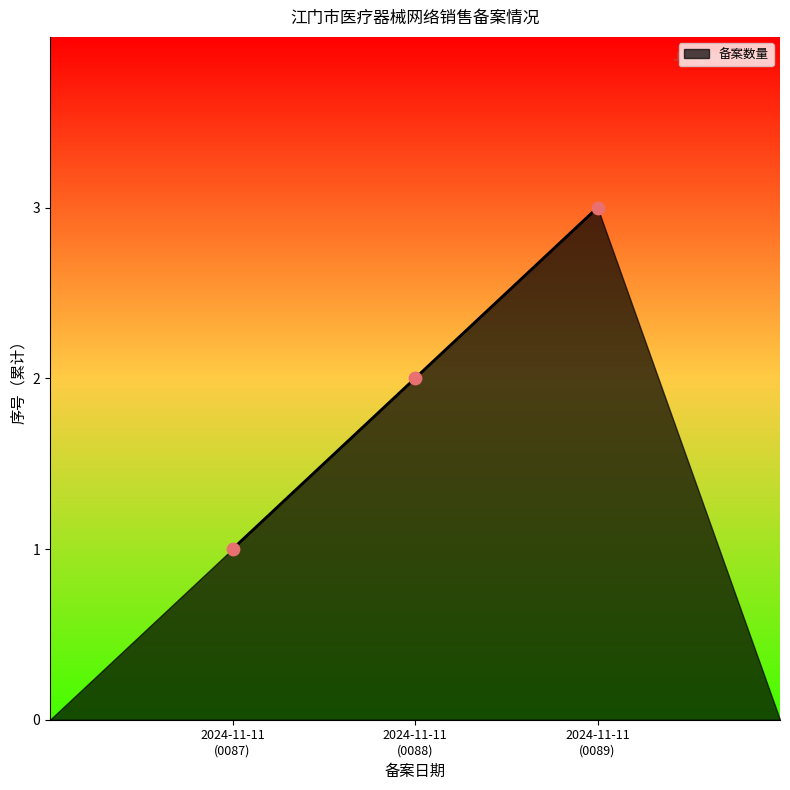

What is the greatest value displayed?

3